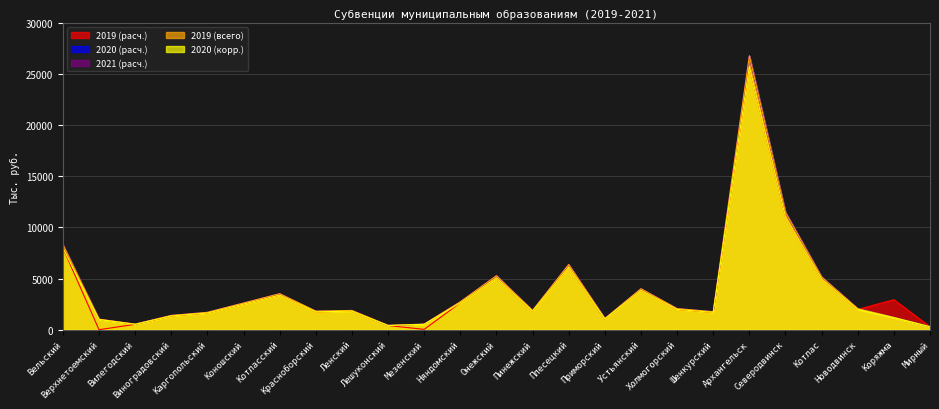

How many interior local peaks does the 2019 (всего) series have?

6